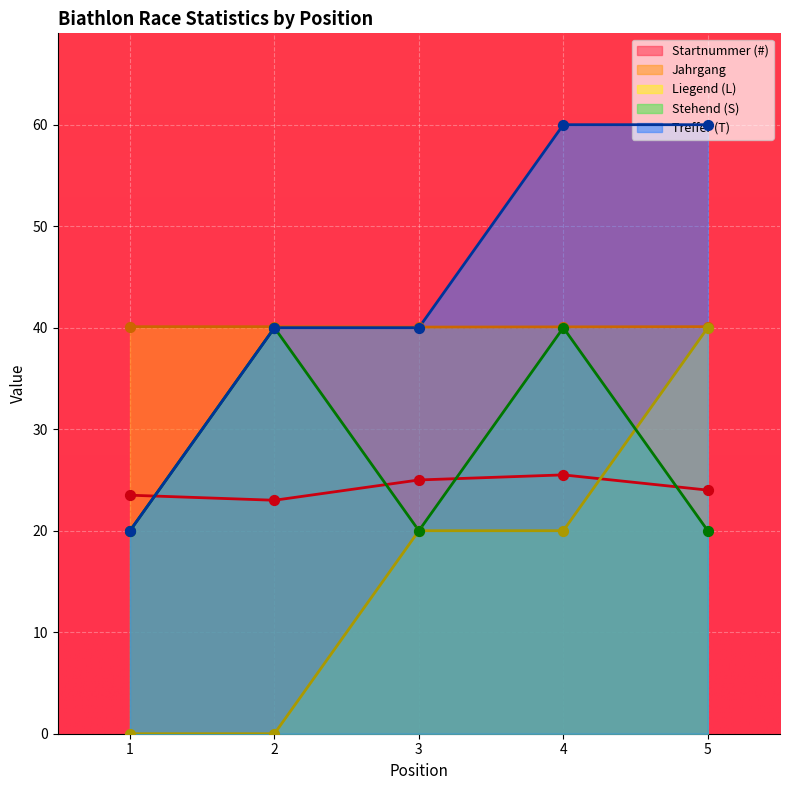

At which category is the sum across all series the highest?

4